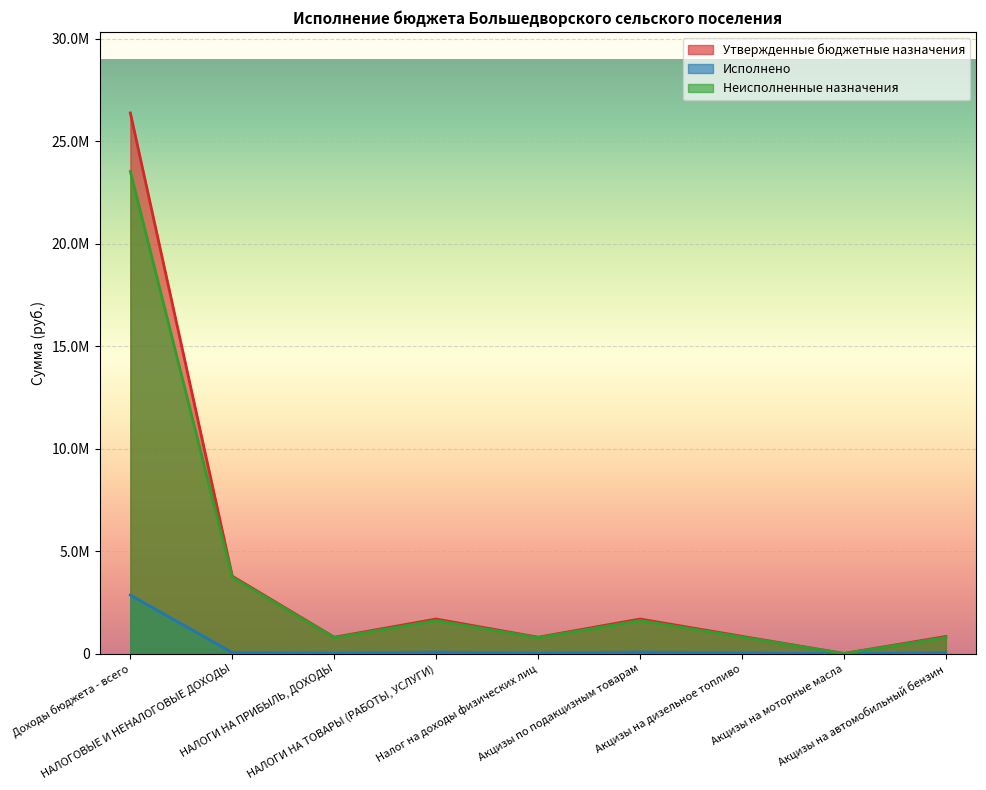

Between НАЛОГОВЫЕ И НЕНАЛОГОВЫЕ ДОХОДЫ and Акцизы на моторные масла, which is larger?

НАЛОГОВЫЕ И НЕНАЛОГОВЫЕ ДОХОДЫ